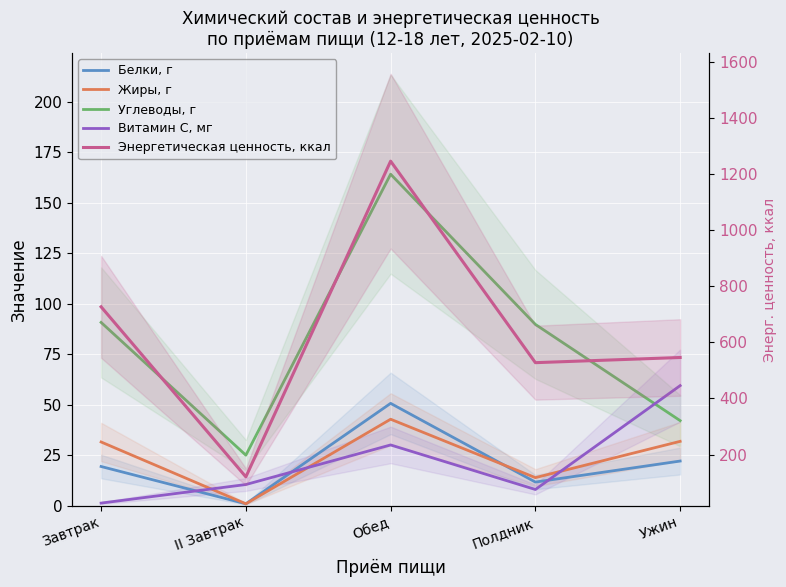

Reading left to right, transcribe all the data shown in this chart.

Белки, г: 19.5	1.0	50.7	11.8	22.2
Жиры, г: 31.6	1.0	42.9	14.0	31.9
Углеводы, г: 90.8	25.1	164.2	89.8	42.2
Витамин С, мг: 1.4	10.6	30.1	8.1	59.5
Энергетическая ценность, ккал: 727.2	120.4	1247.0	527.9	546.3